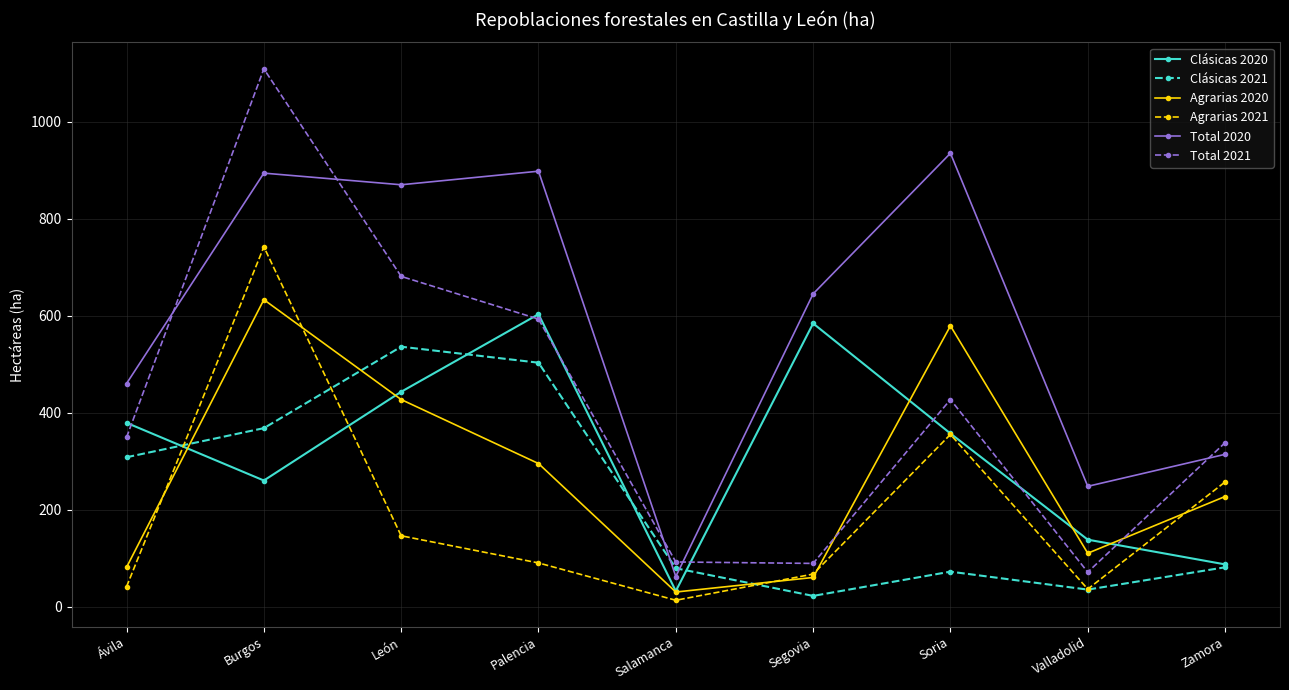

What is the label of the 3rd point from the left?

León